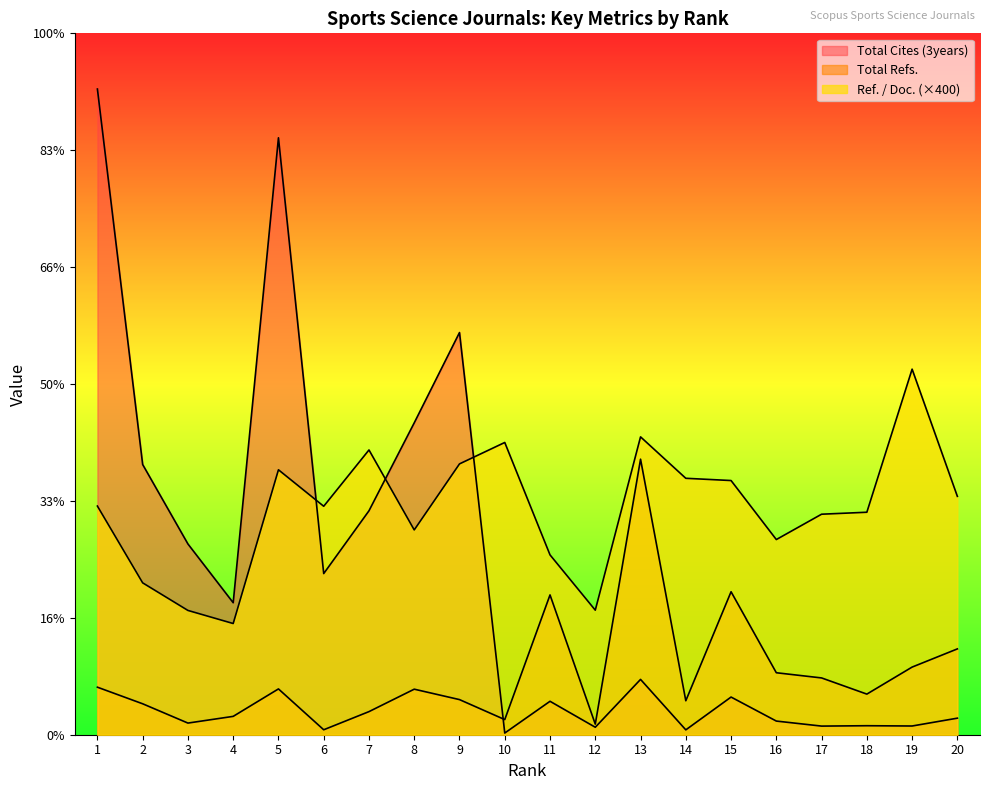

True or false: Total Cites (3years) has more than 0 points higher than both neighbors.

True